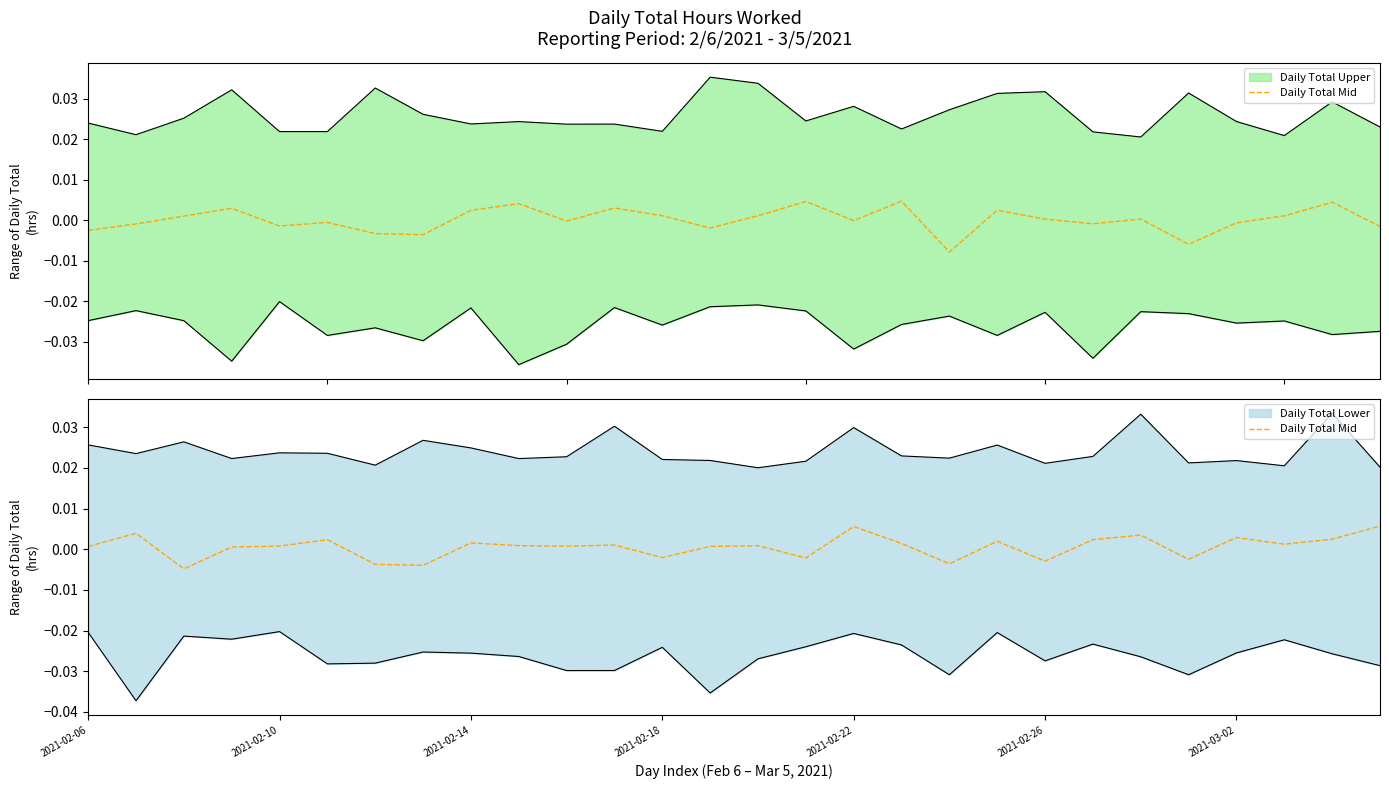

How many data points does each series have?

28